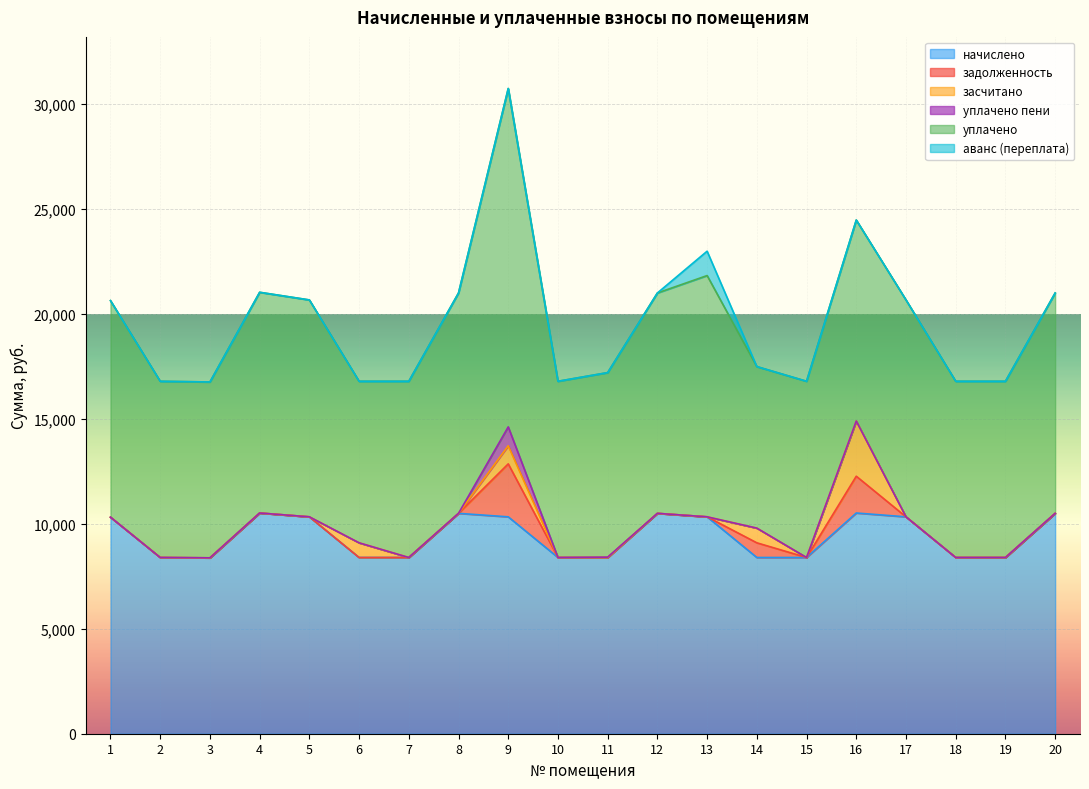

What is the average value of the уплачено пени series?

45.8